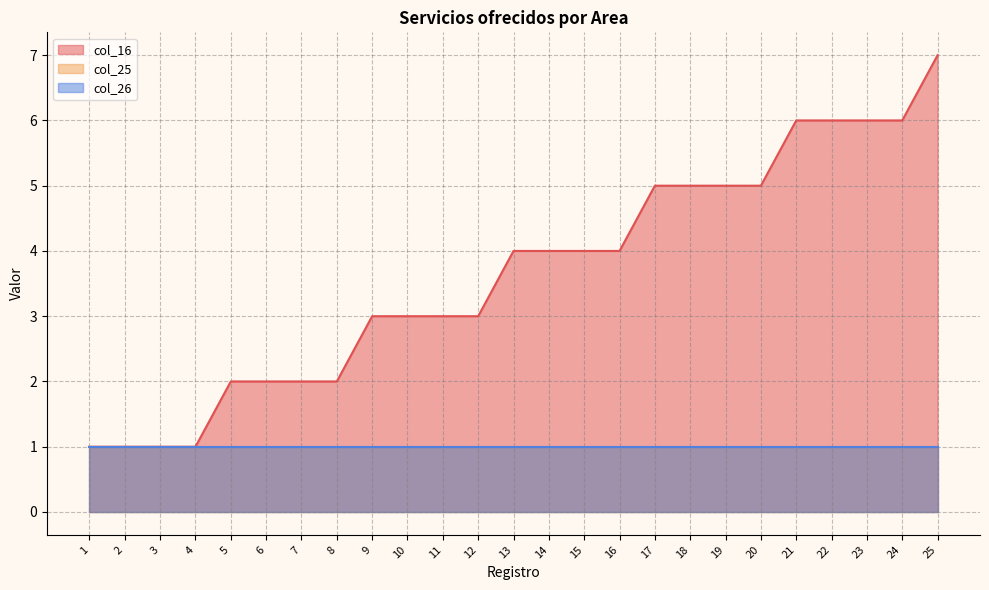

Between 11 and 6, which is larger?

11